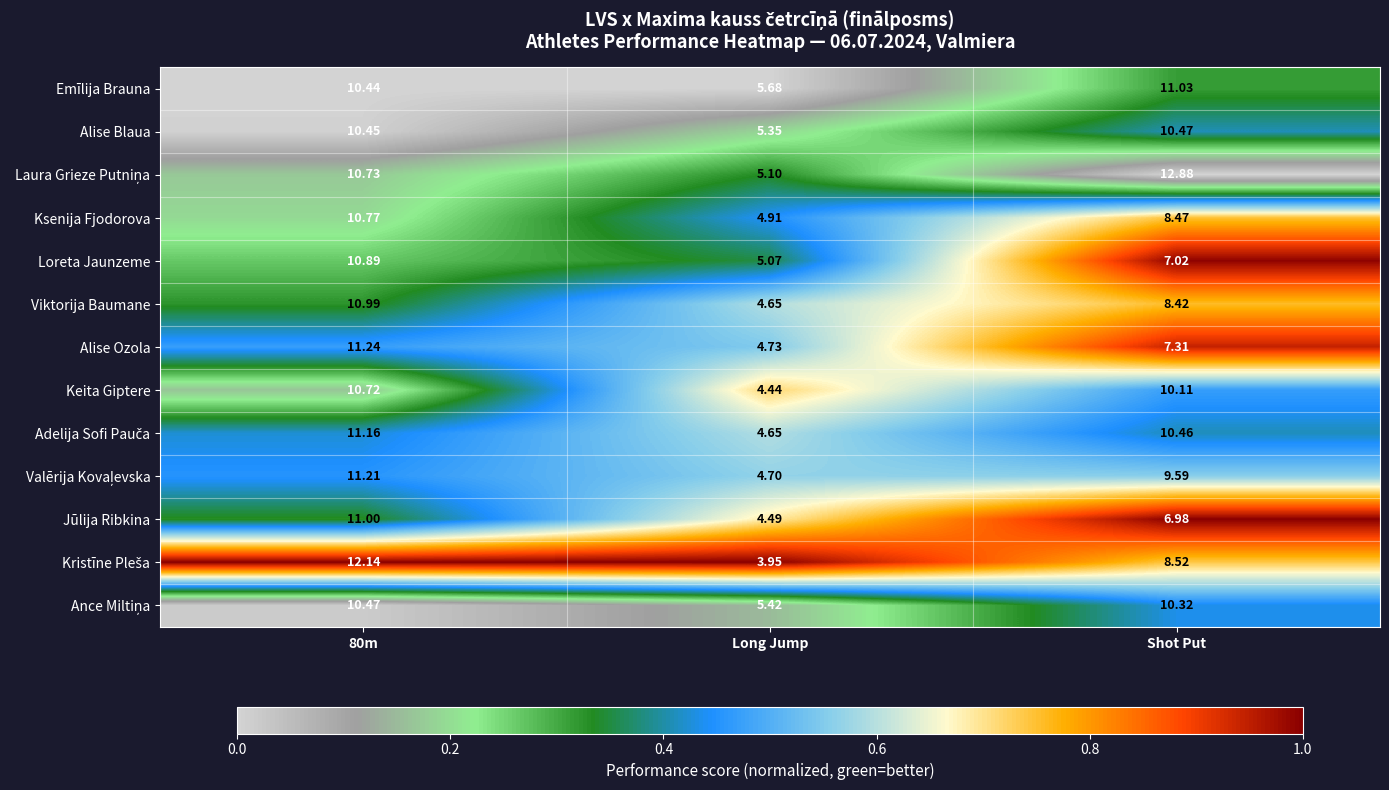

Which label corresponds to the largest value in the chart?

Shot Put